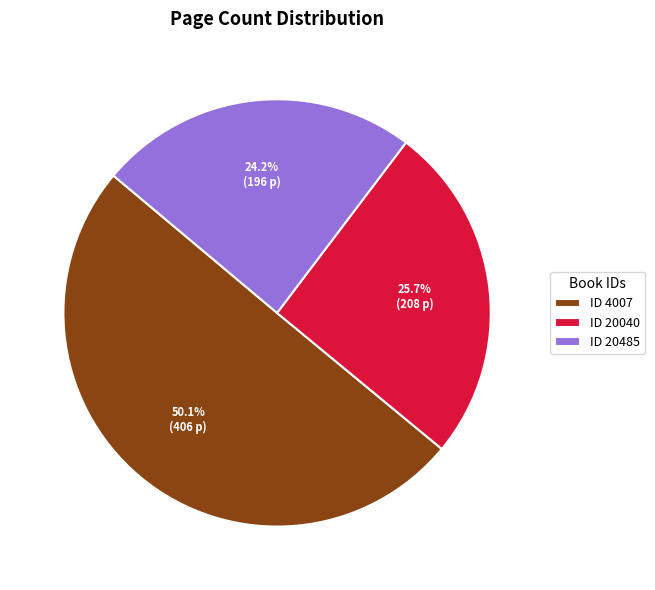

Between ID 20485 and ID 20040, which is larger?

ID 20040